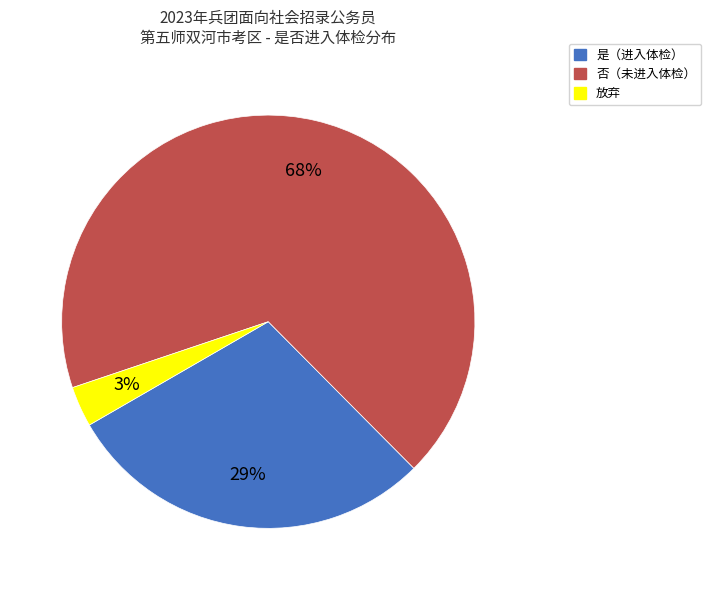

Is there any slice that represents more than half of the pie?

Yes